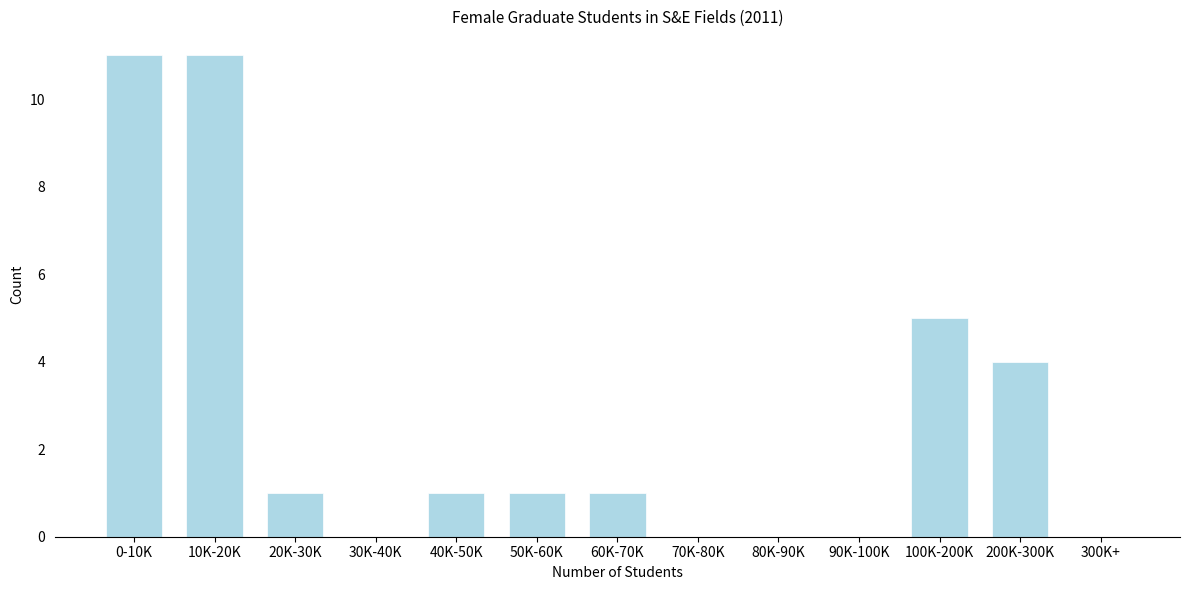

Reading left to right, what are all the values shown in this chart?

0-10K=11	10K-20K=11	20K-30K=1	30K-40K=0	40K-50K=1	50K-60K=1	60K-70K=1	70K-80K=0	80K-90K=0	90K-100K=0	100K-200K=5	200K-300K=4	300K+=0